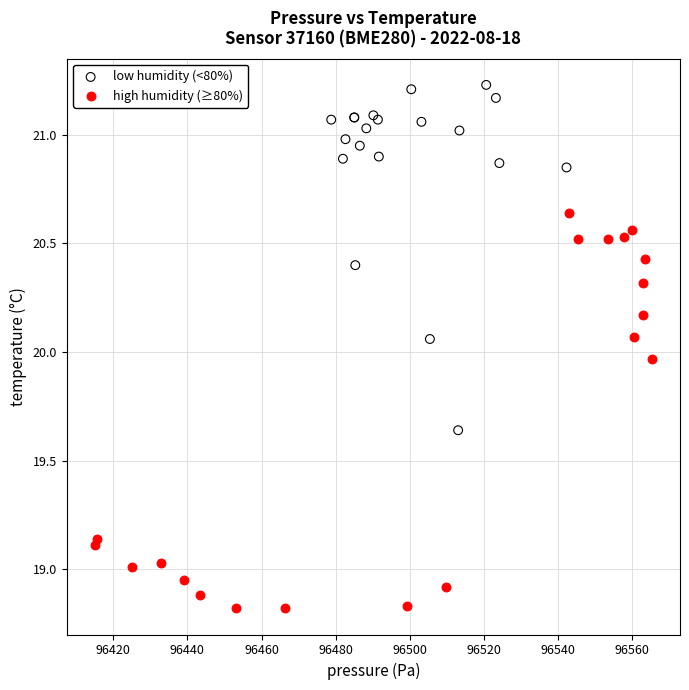

Which series contains the highest Y value?

low humidity (<80%)